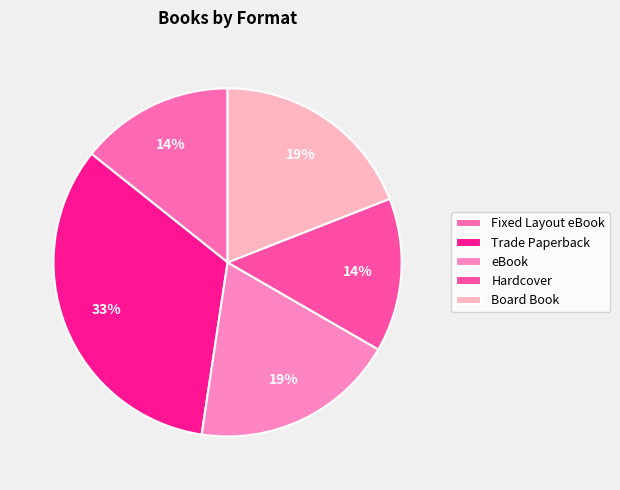

Count the number of slices in the pie.

5